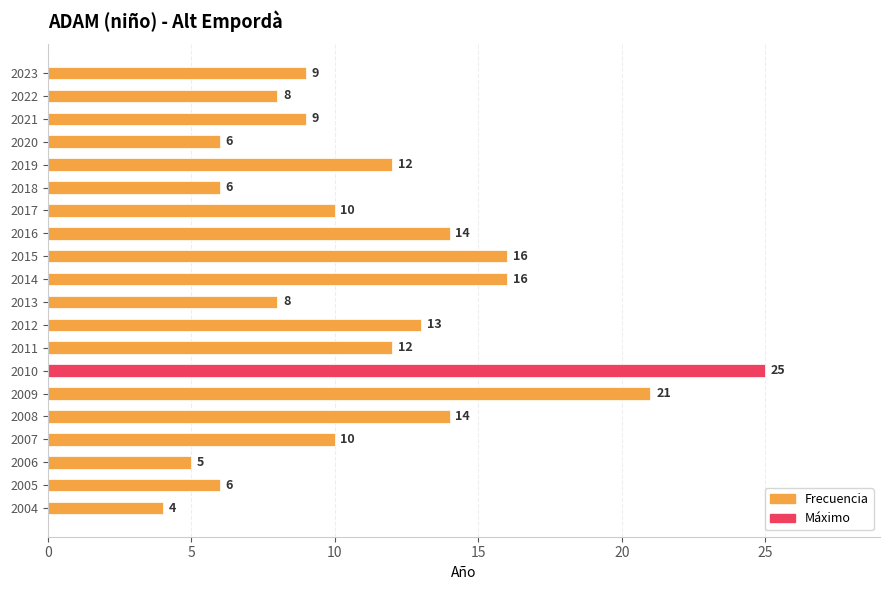

Between 2013 and 2016, which is larger?

2016